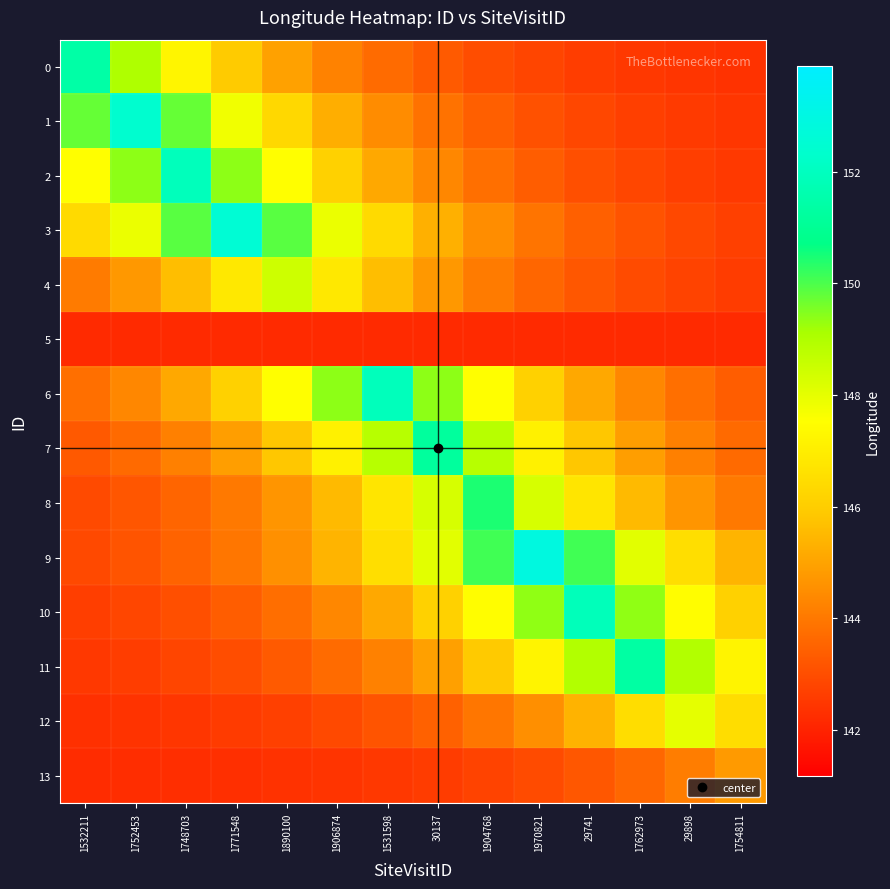

List the series in order of their peak value, highest first.

9, 3, 1, 6, 2, 10, 0, 11, 7, 8, 4, 12, 13, 5